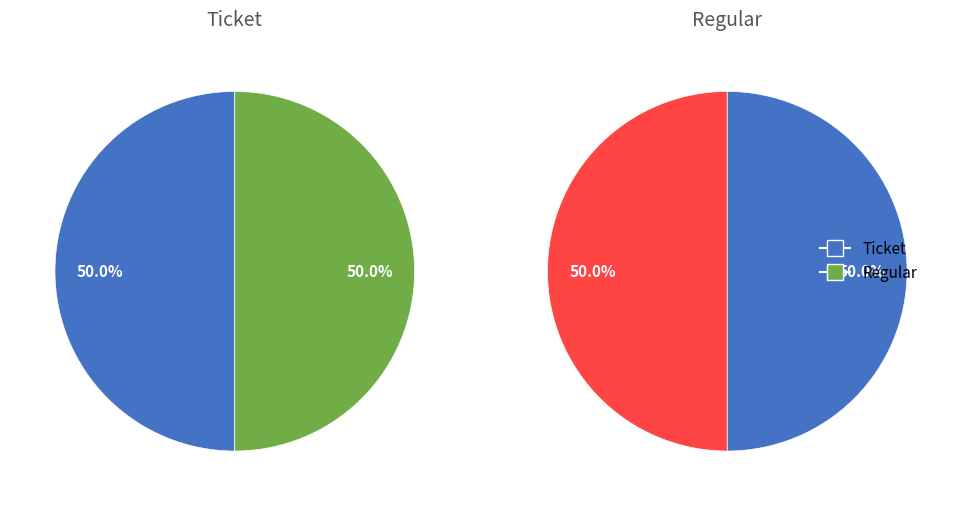

Between Regular and Ticket, which is larger?

Regular